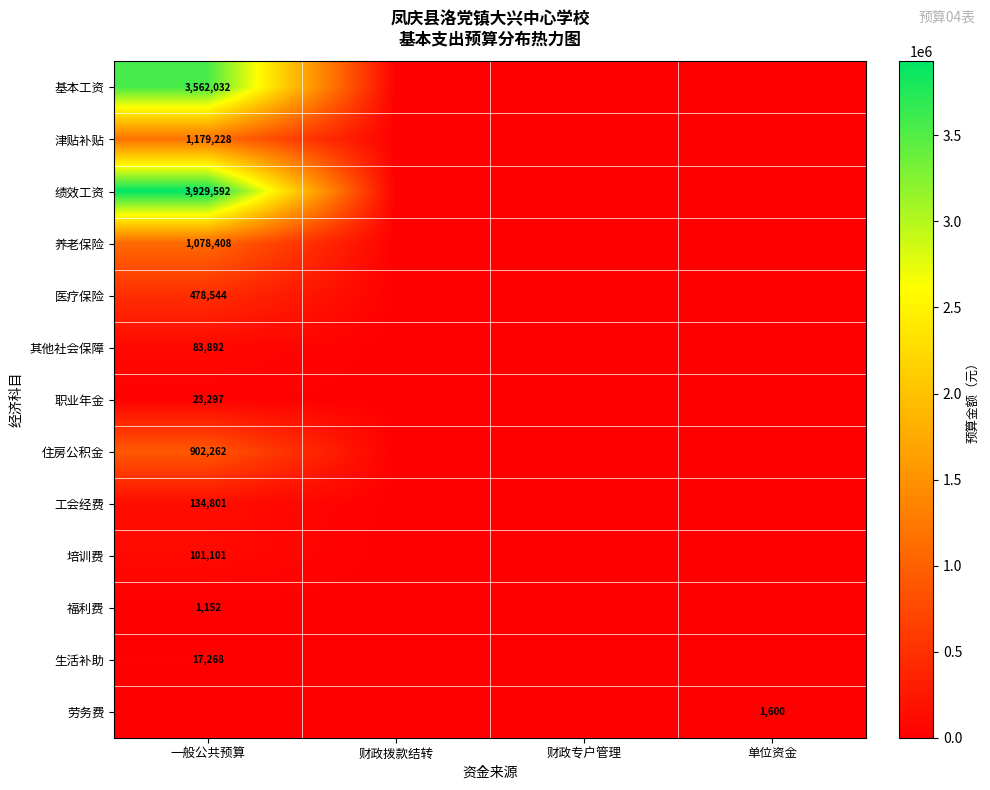

At how many categories does at least one series exceed 1689807?

1